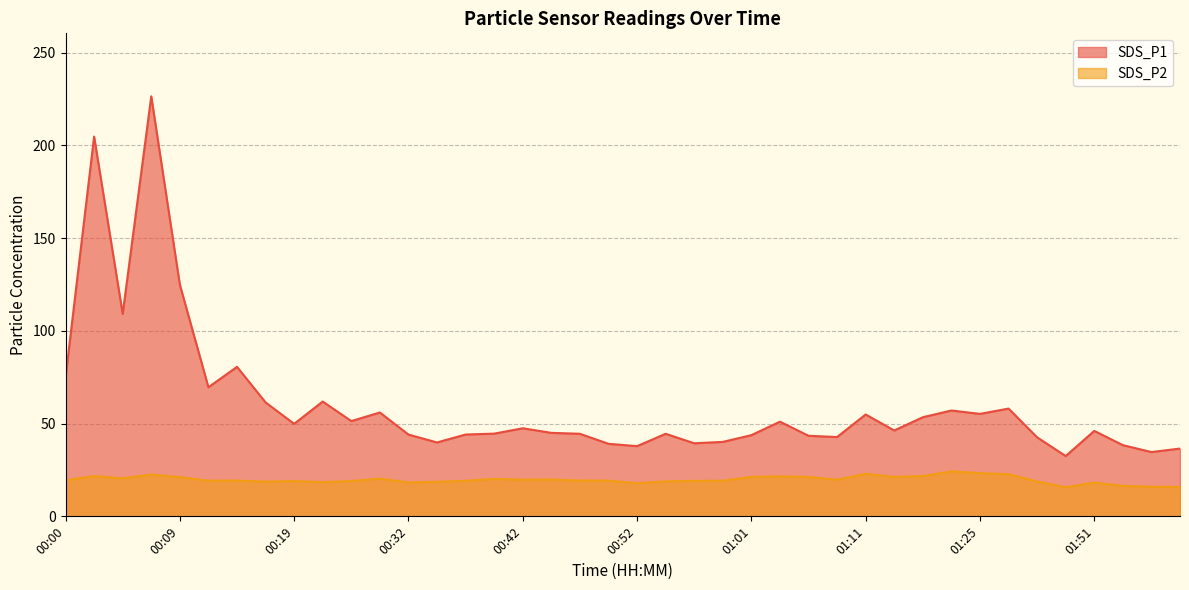

What is the minimum value shown in the chart?

15.7